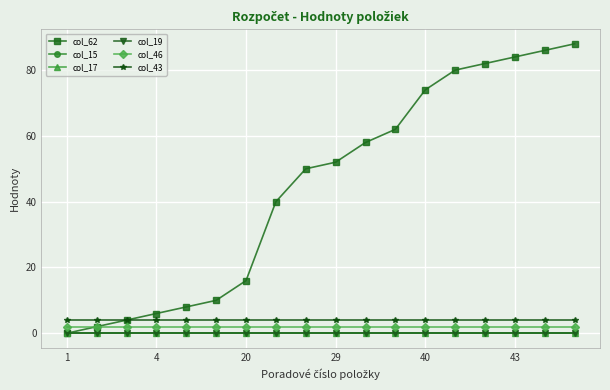

Reading left to right, list all the values displayed in this chart.

col_62: 0	2	4	6	8	10	16	40	50	52	58	62	74	80	82	84	86	88
col_15: 0	0	0	0	0	0	0	0	0	0	0	0	0	0	0	0	0	0
col_17: 0	0	0	0	0	0	0	0	0	0	0	0	0	0	0	0	0	0
col_19: 0	0	0	0	0	0	0	0	0	0	0	0	0	0	0	0	0	0
col_46: 2	2	2	2	2	2	2	2	2	2	2	2	2	2	2	2	2	2
col_43: 4	4	4	4	4	4	4	4	4	4	4	4	4	4	4	4	4	4